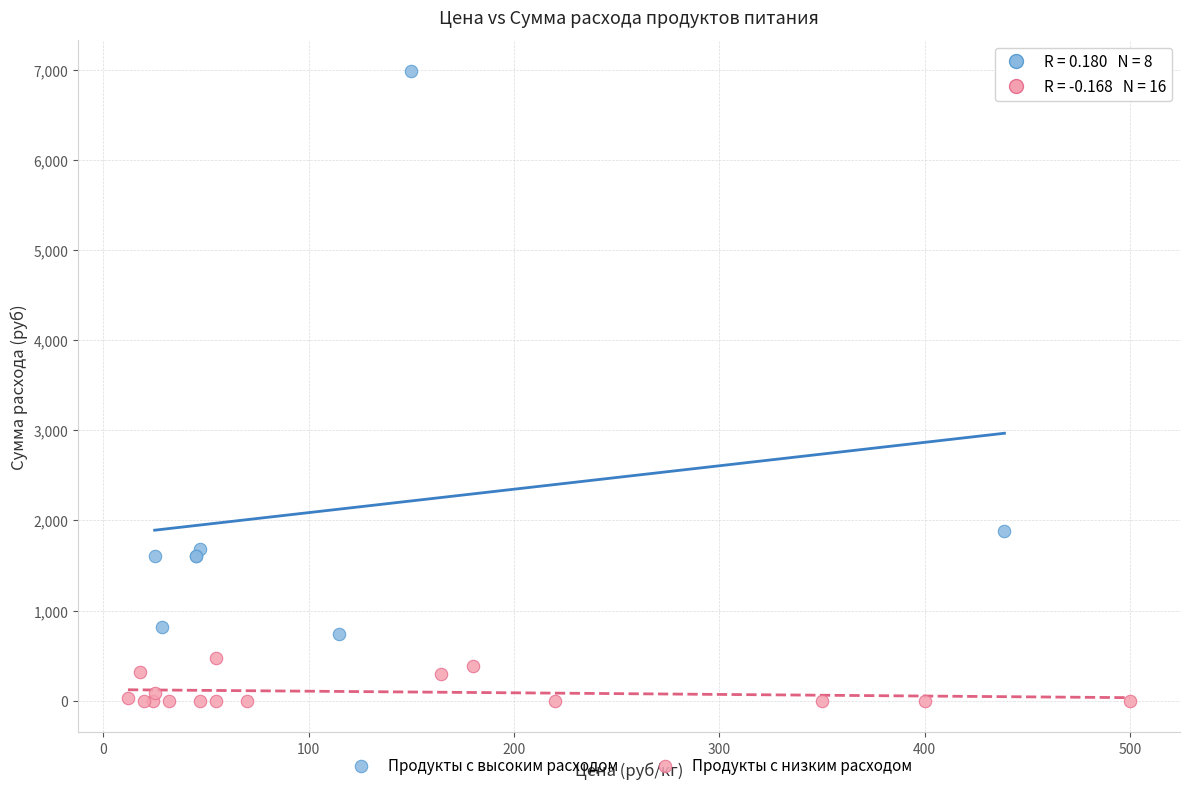

Which series reaches the minimum Y coordinate?

Продукты с низким расходом